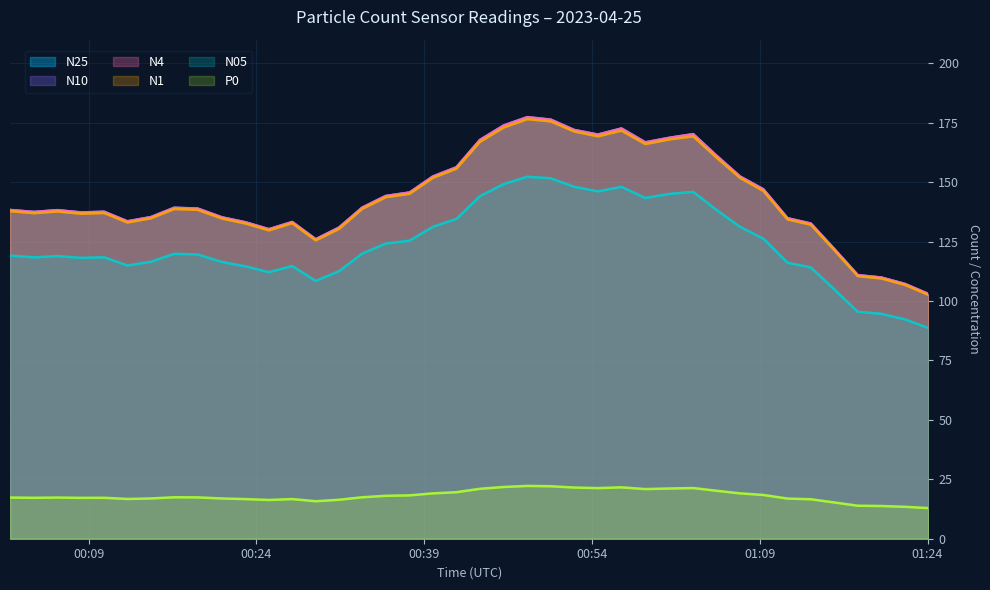

What is the maximum value for N1?

176.6